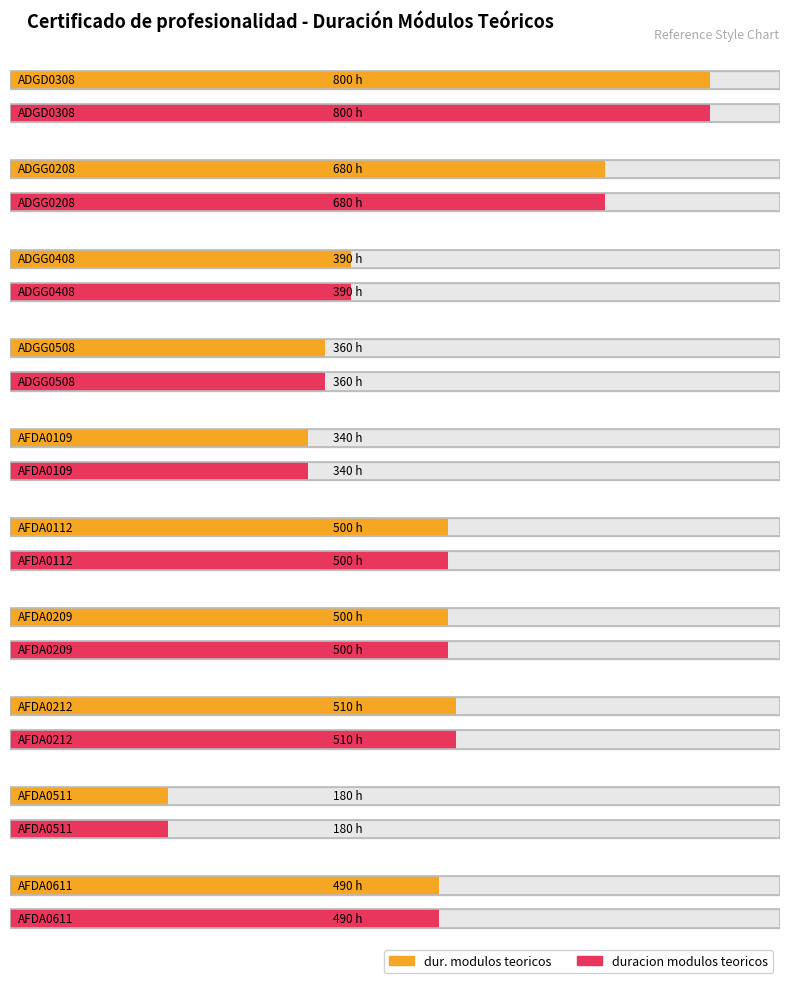

Rank the series at AFDA0511 from highest to lowest value.

dur. modulos teoricos, duracion modulos teoricos